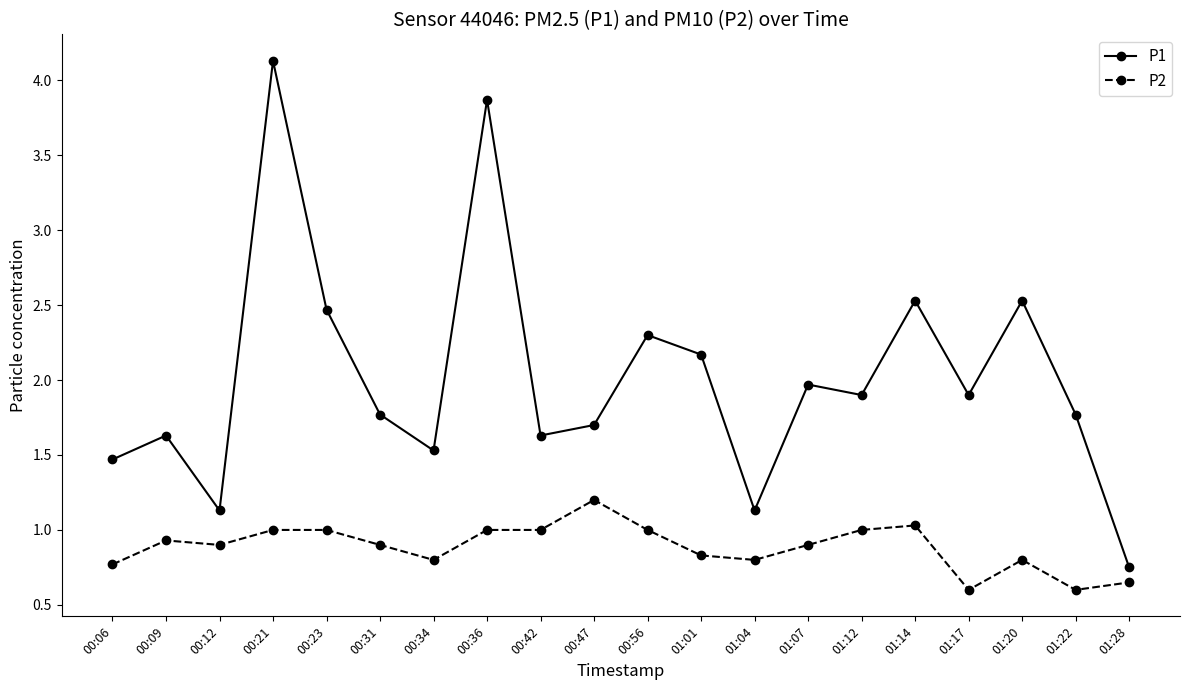

Rank the series at 00:36 from lowest to highest value.

P2, P1